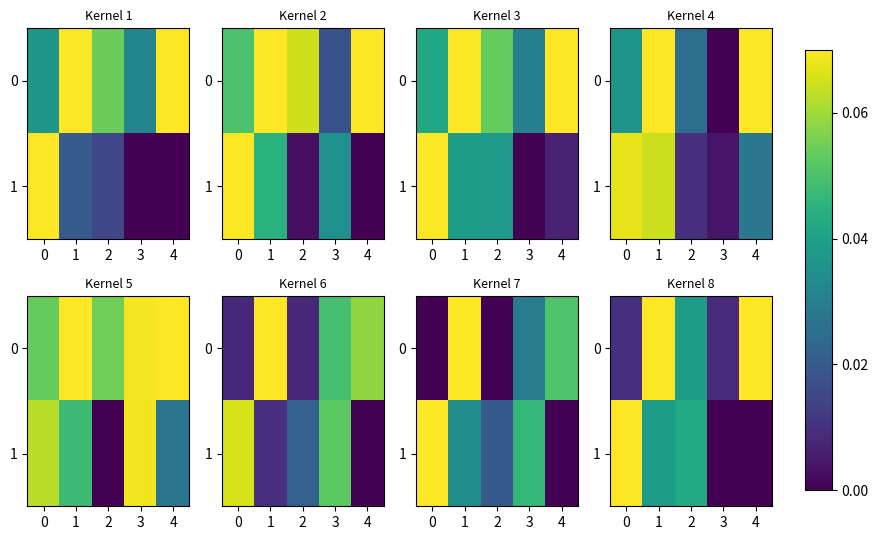

List the labels in order of row_0 value, smallest first.

3, 0, 2, 1, 4